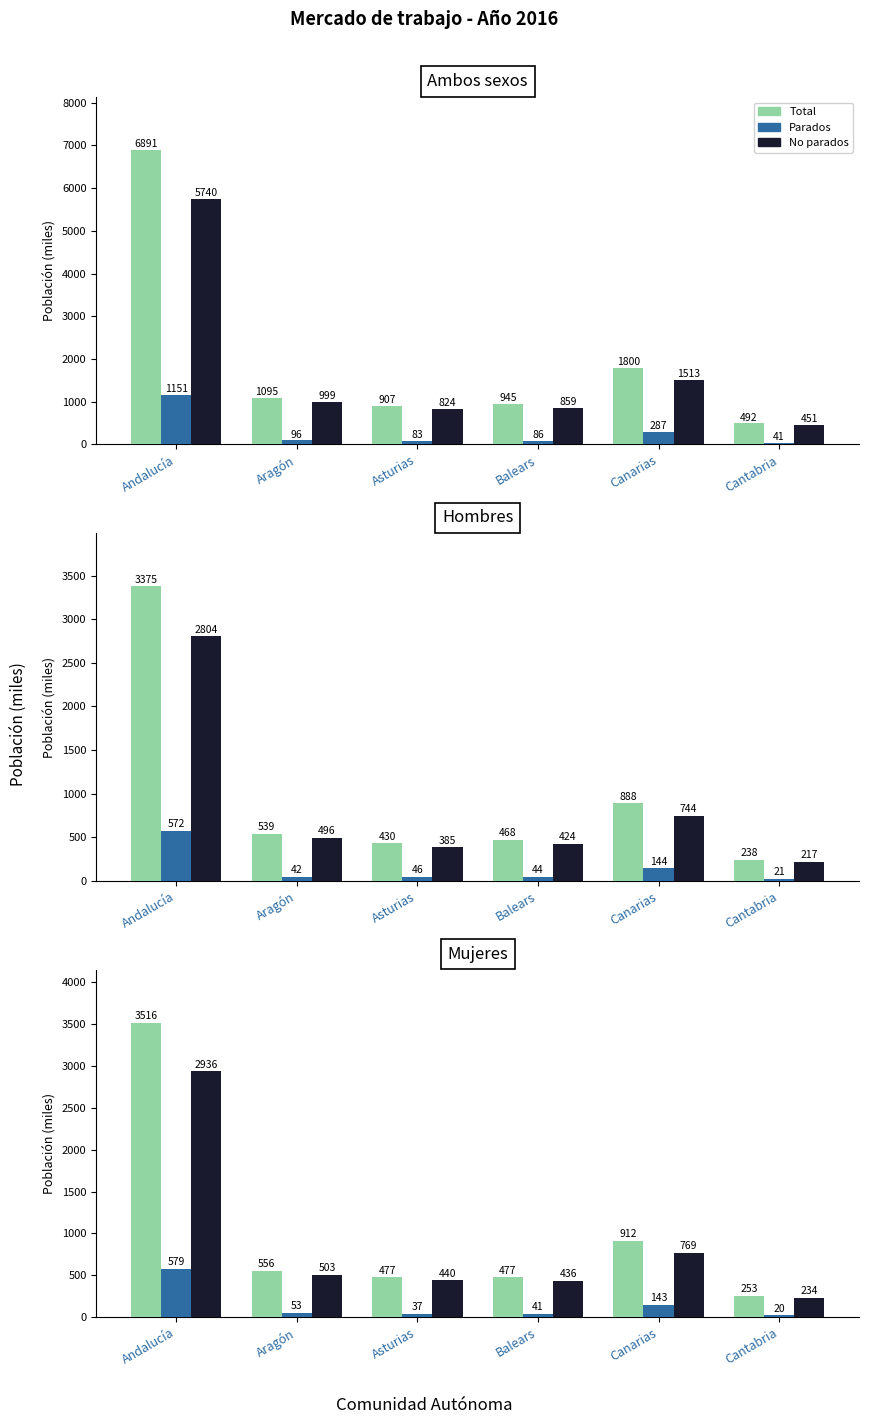

Where is Total nearest to the value 1884?

Canarias